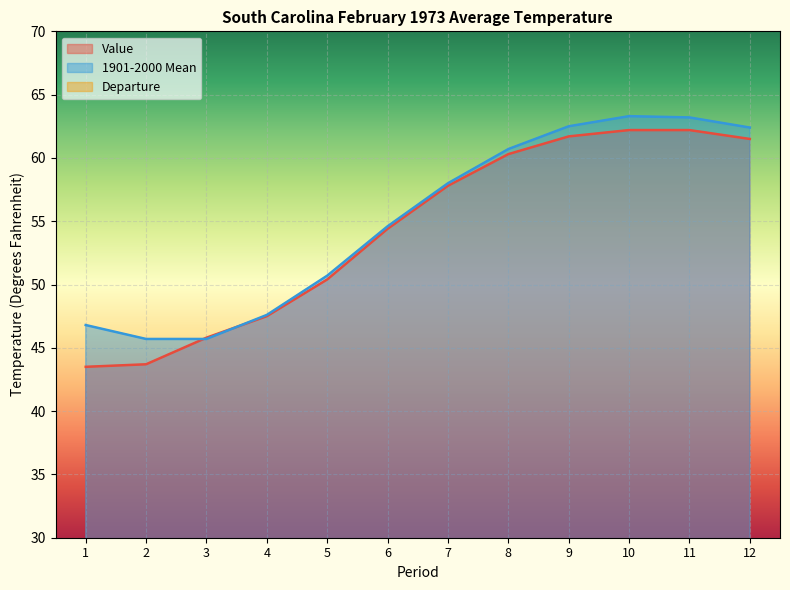

What is the average value of the Departure series?

-0.8